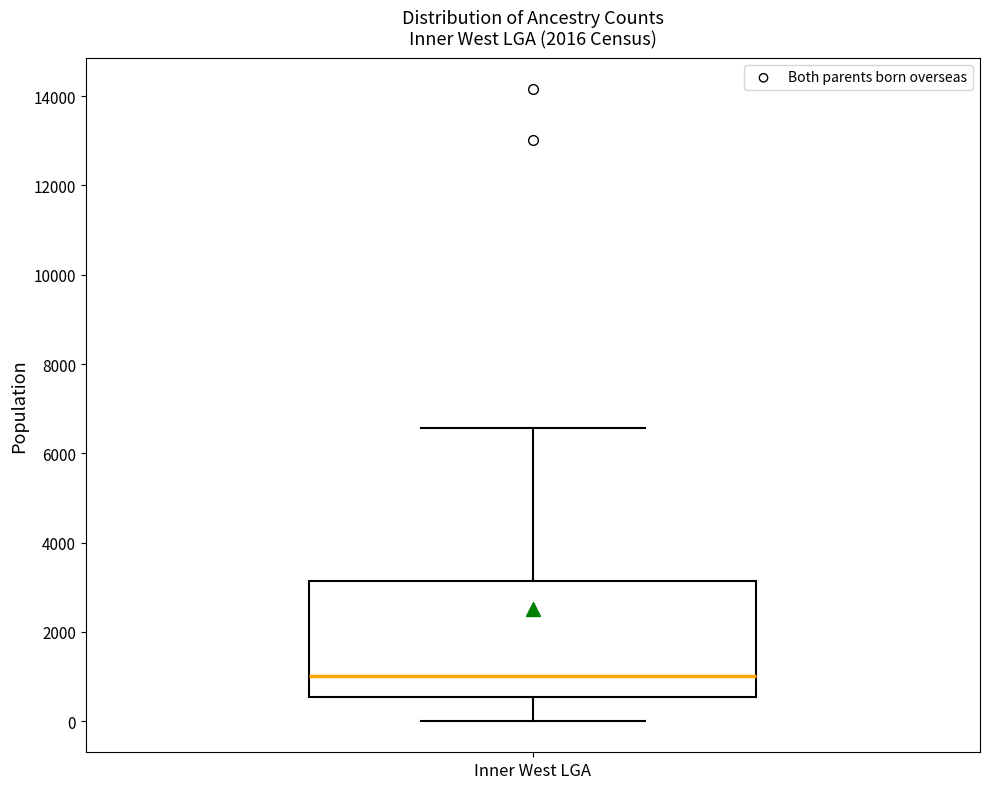

Where does the median line of the box for Inner West LGA sit on the y-axis? The values are not printed on the chart, so give them approximately, as read against the axis.

1000